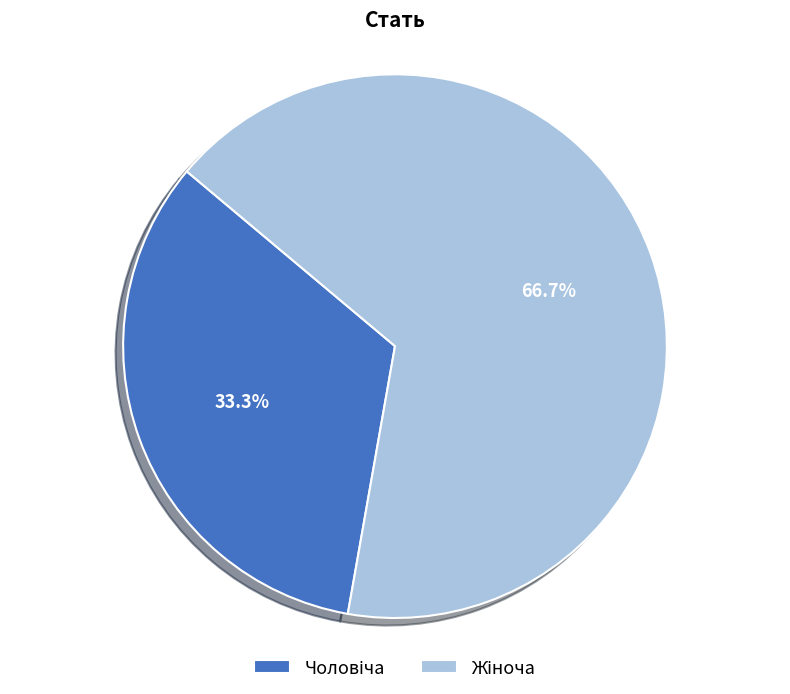

Is it true that Жіноча is 67% of the pie?

True